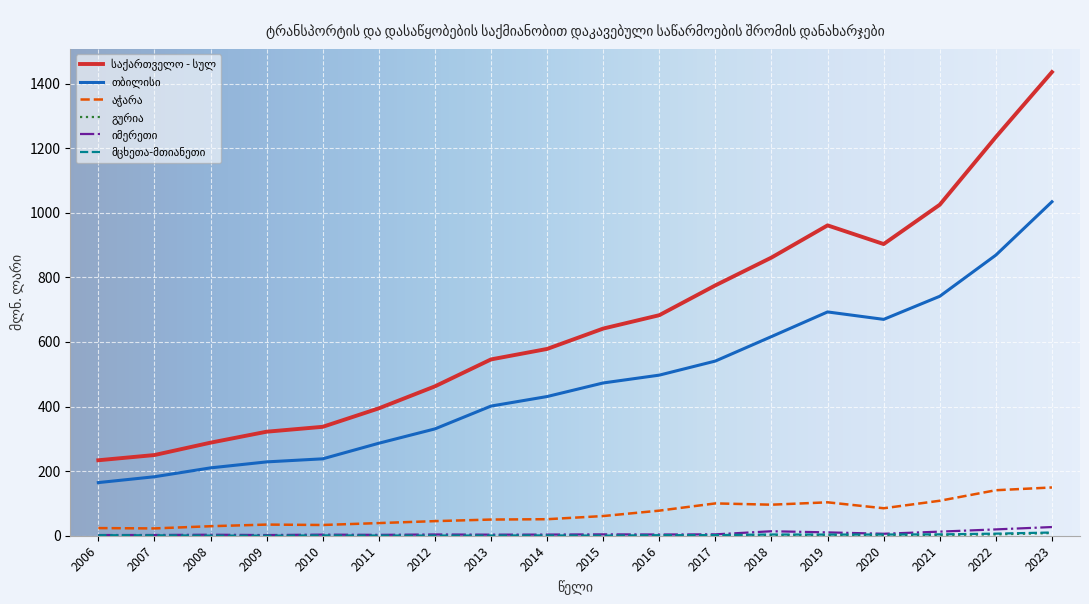

At which category is the sum across all series the highest?

2023